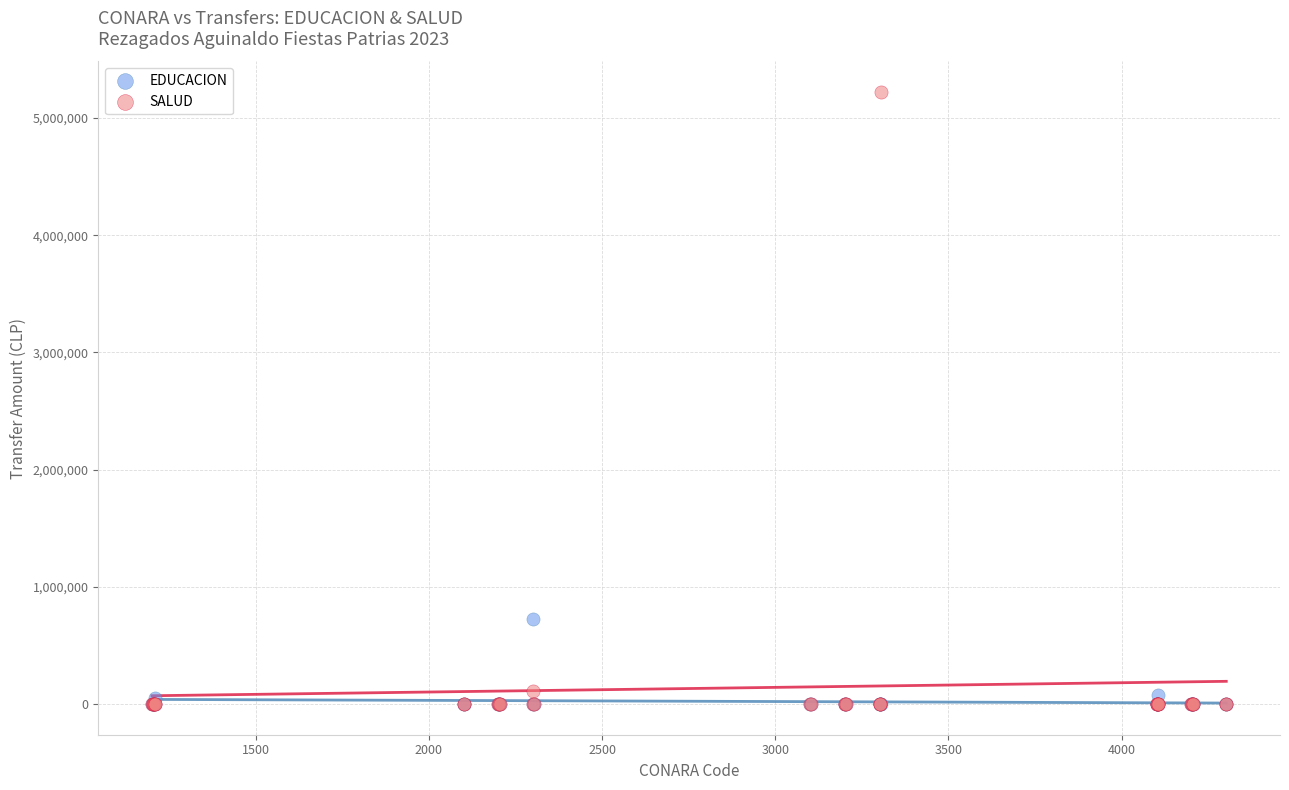

Which series has the widest spread of Y values?

SALUD